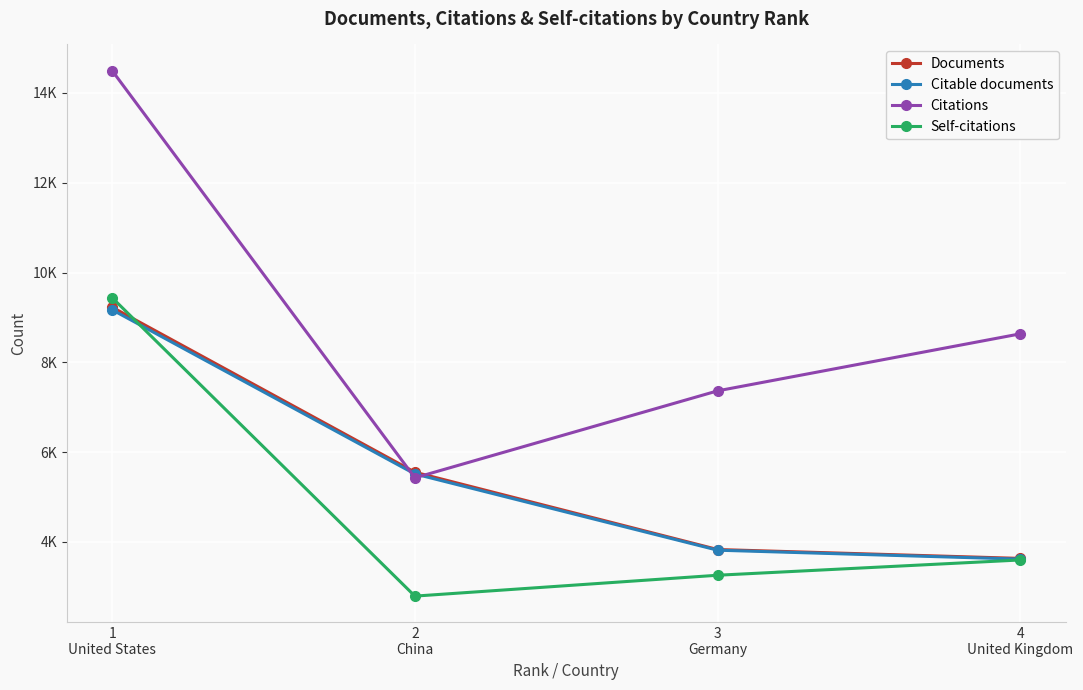

What is the label of the 4th point from the right?

1
United States